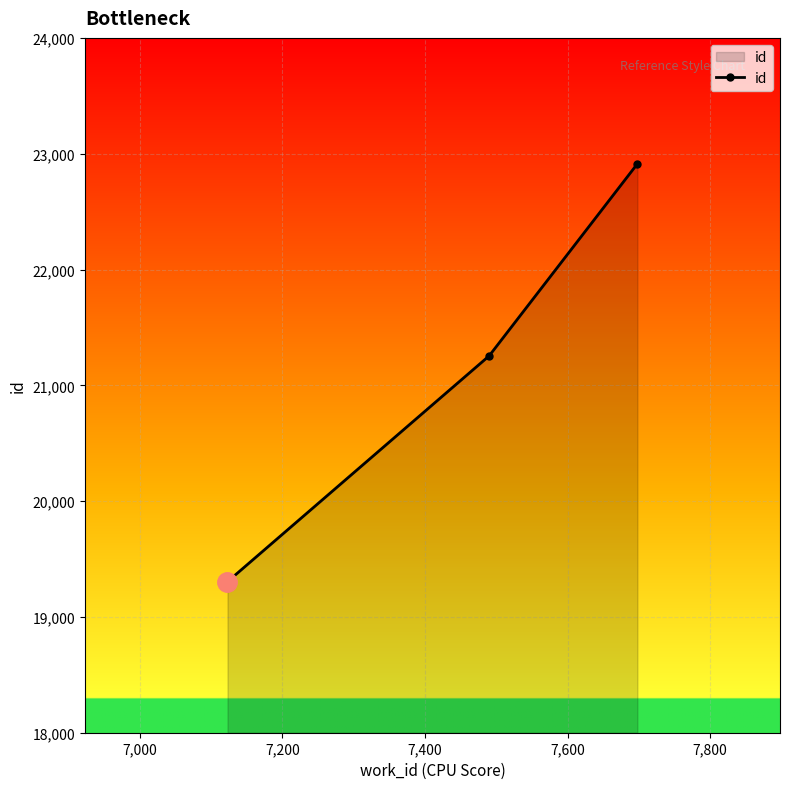

How many lines are shown in the chart?

1